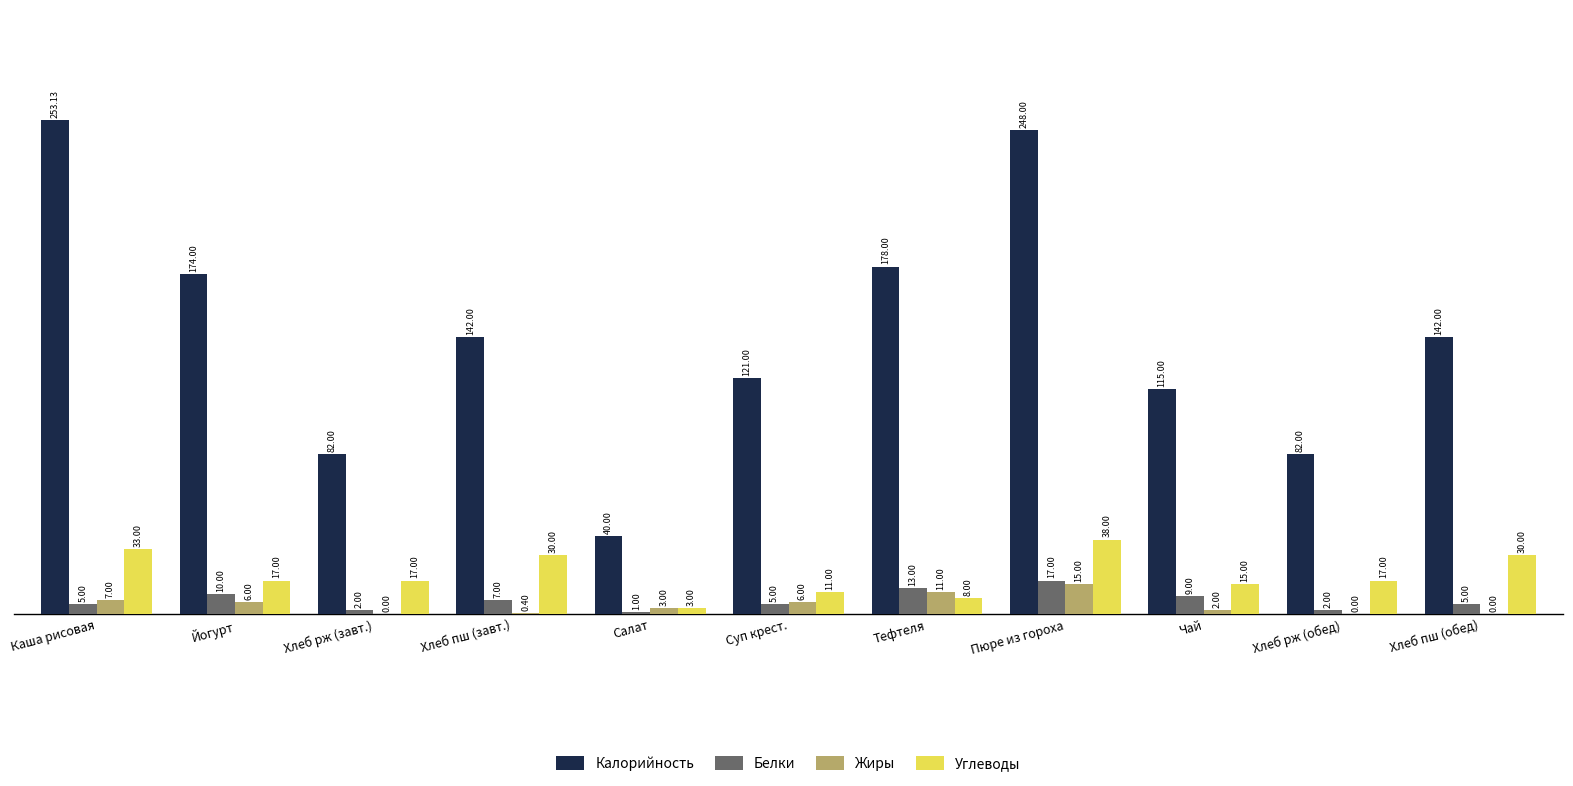

What is the sum of all Углеводы values?

219.0